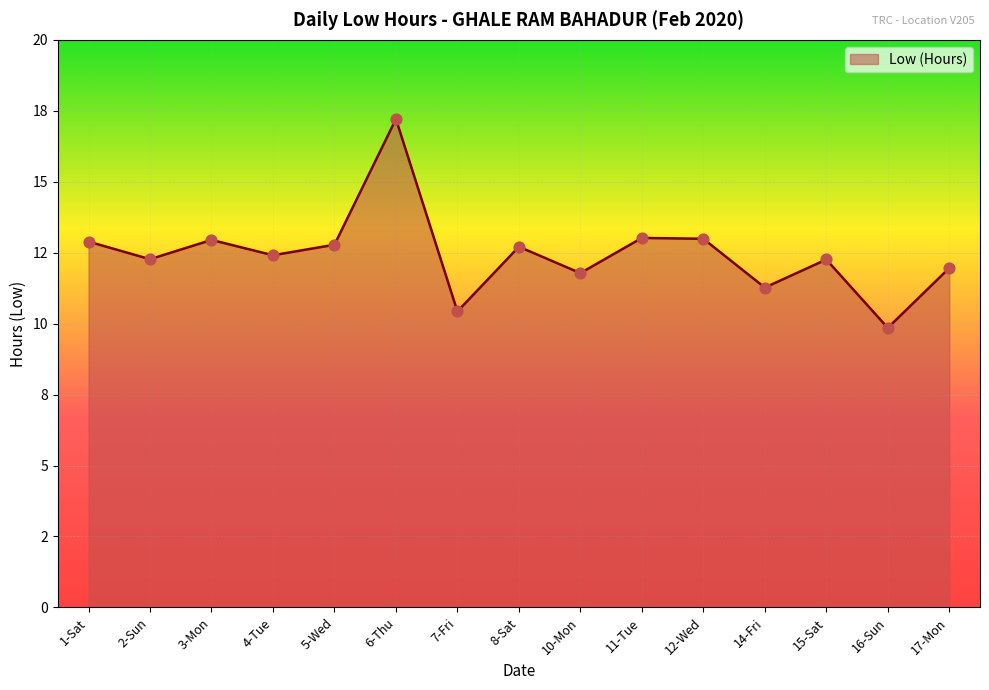

Does the chart have visible grid lines?

Yes